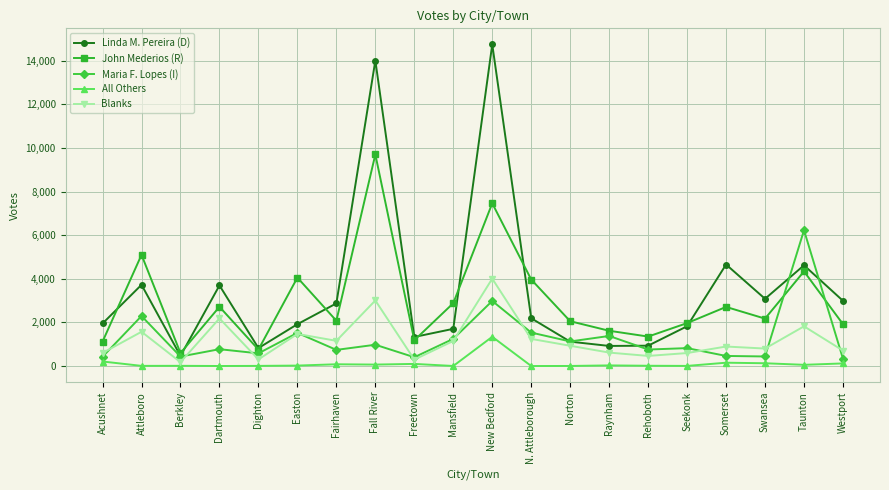

At which label is Maria F. Lopes (I) closest to 3283?

New Bedford